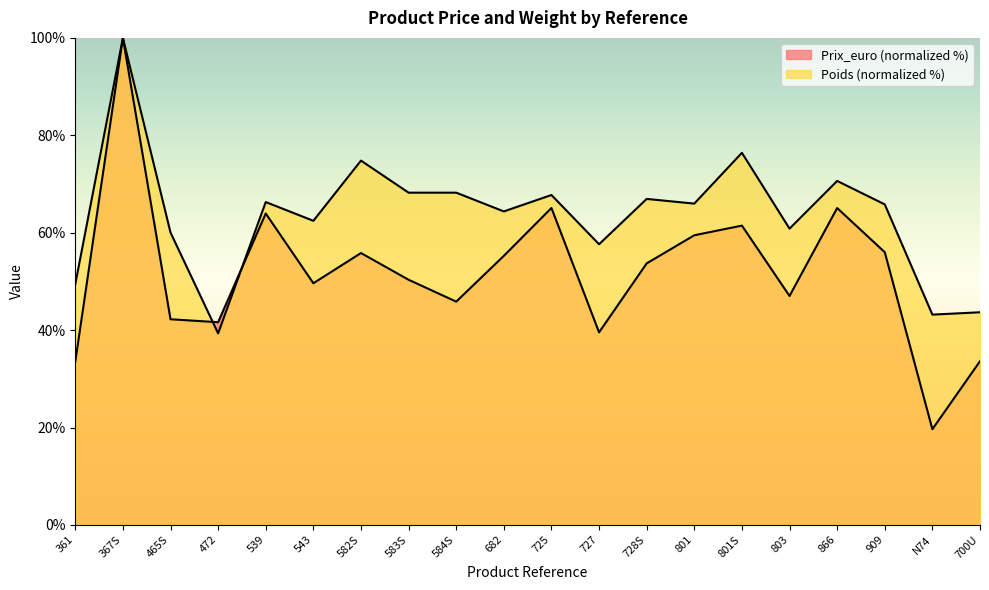

What are all the series names shown in the legend?

Prix_euro, Poids